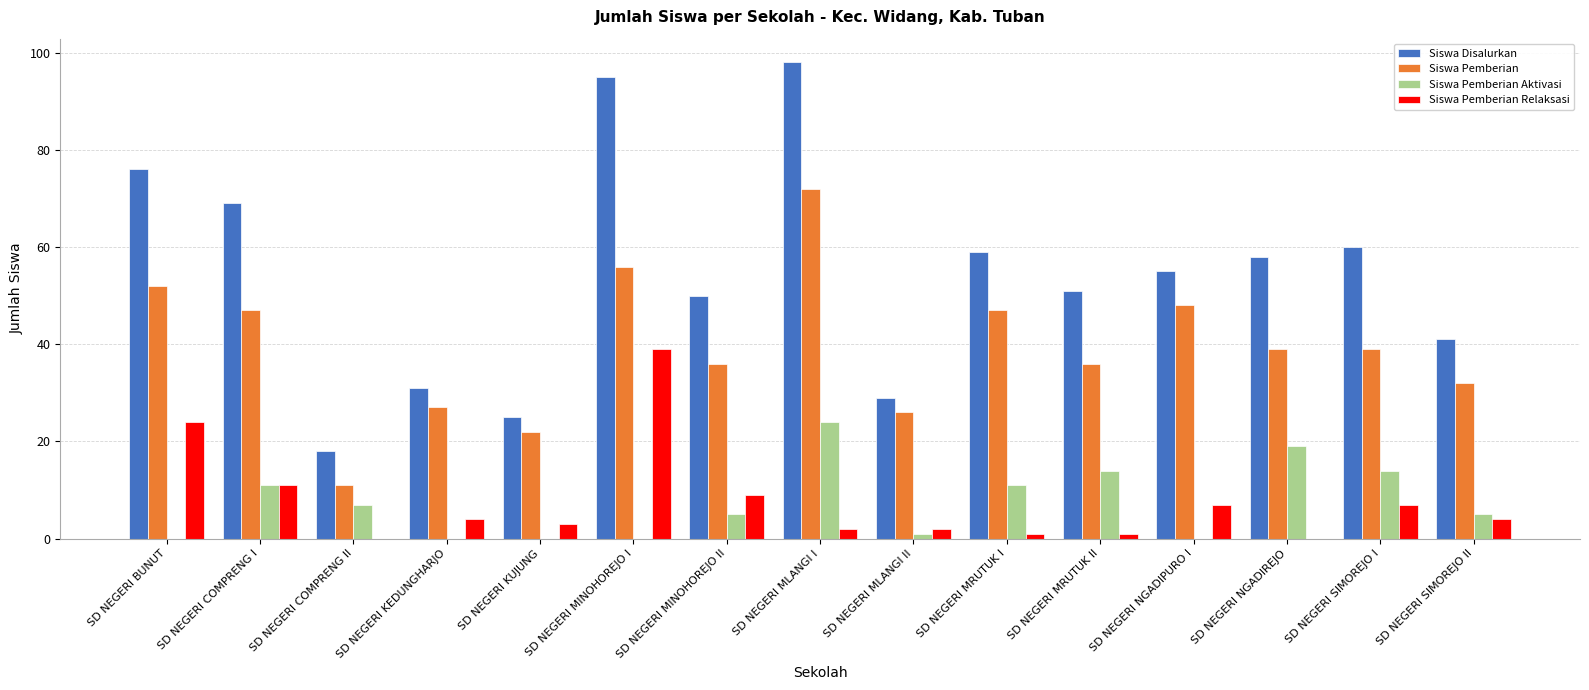

What is the total value across all series at SD NEGERI BUNUT?

152